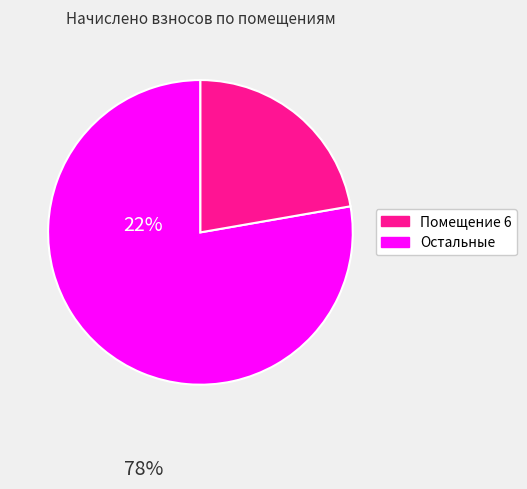

Count the number of slices in the pie.

2